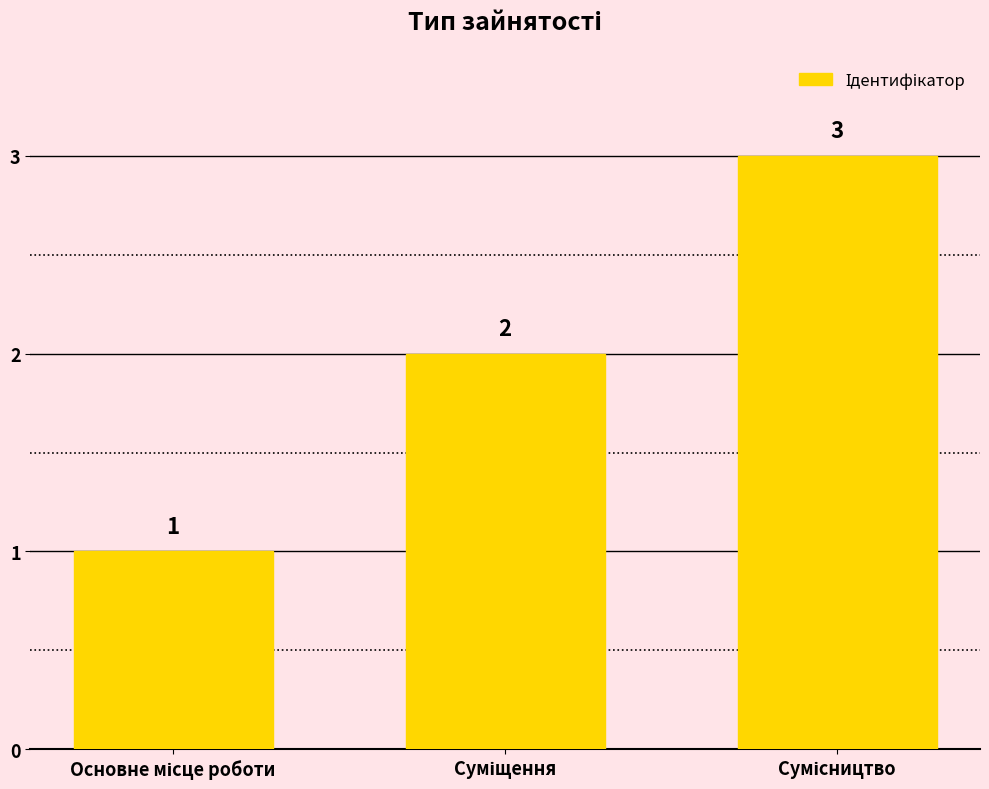

What is the value of the 3rd bar from the left?

3